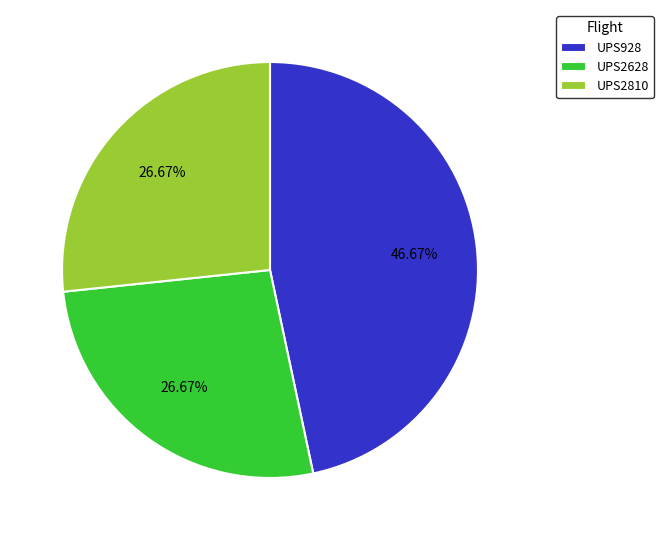

Do UPS928 and UPS2810 together represent more than half of the pie?

Yes